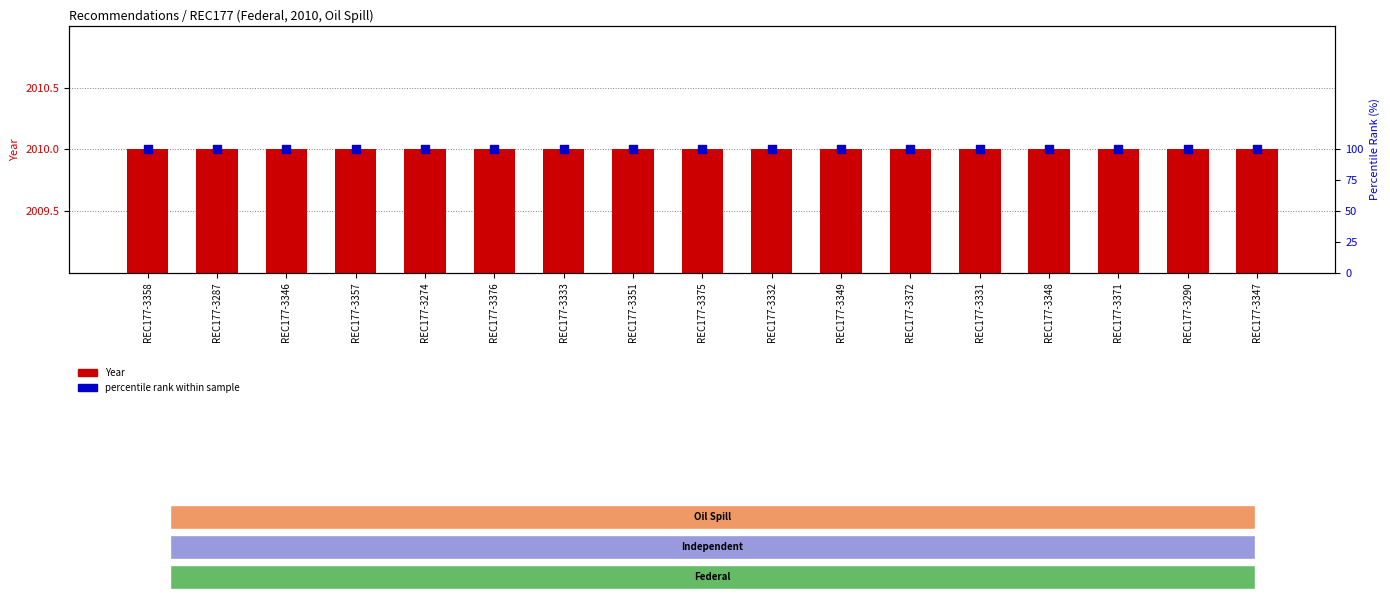

At how many categories does at least one series exceed 1981?

17